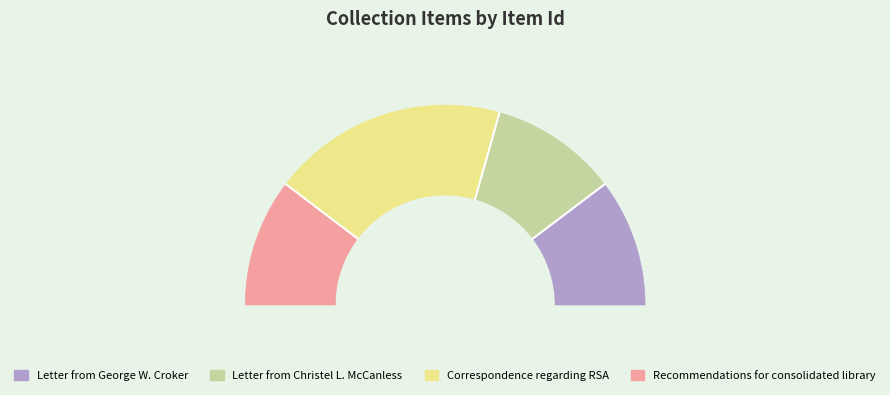

True or false: Recommendations for consolidated library accounts for 29% of the total.

False